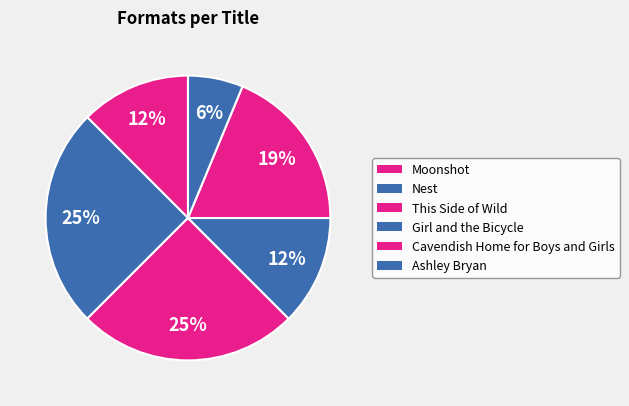

Which slice is the smallest?

Ashley Bryan